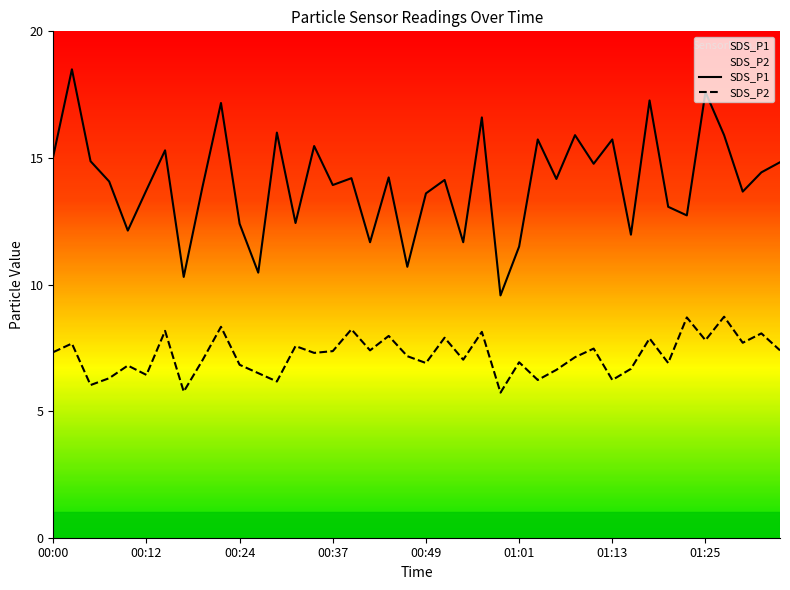

Is this an area chart (filled region under the line)?

No